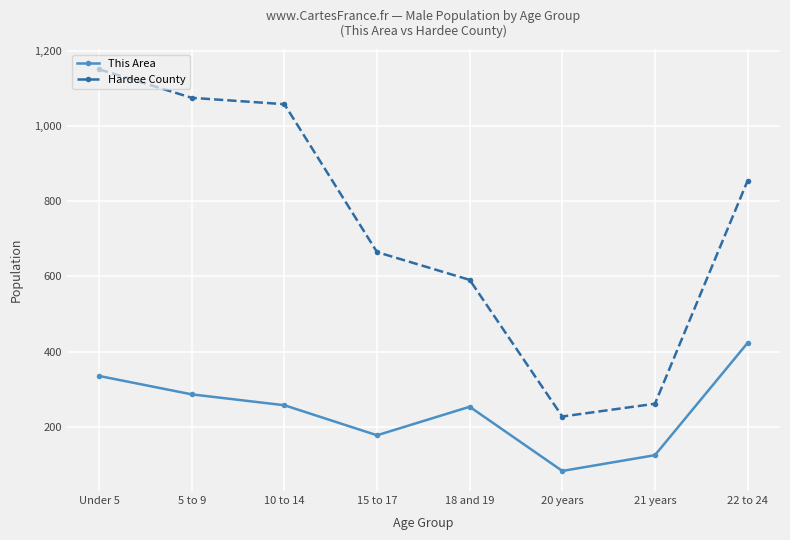

Is it true that This Area equals 423 at 22 to 24?

True